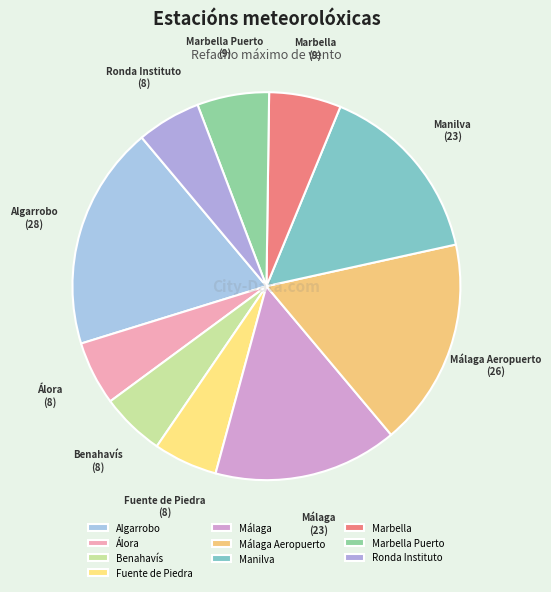

How many segments does this pie chart have?

10